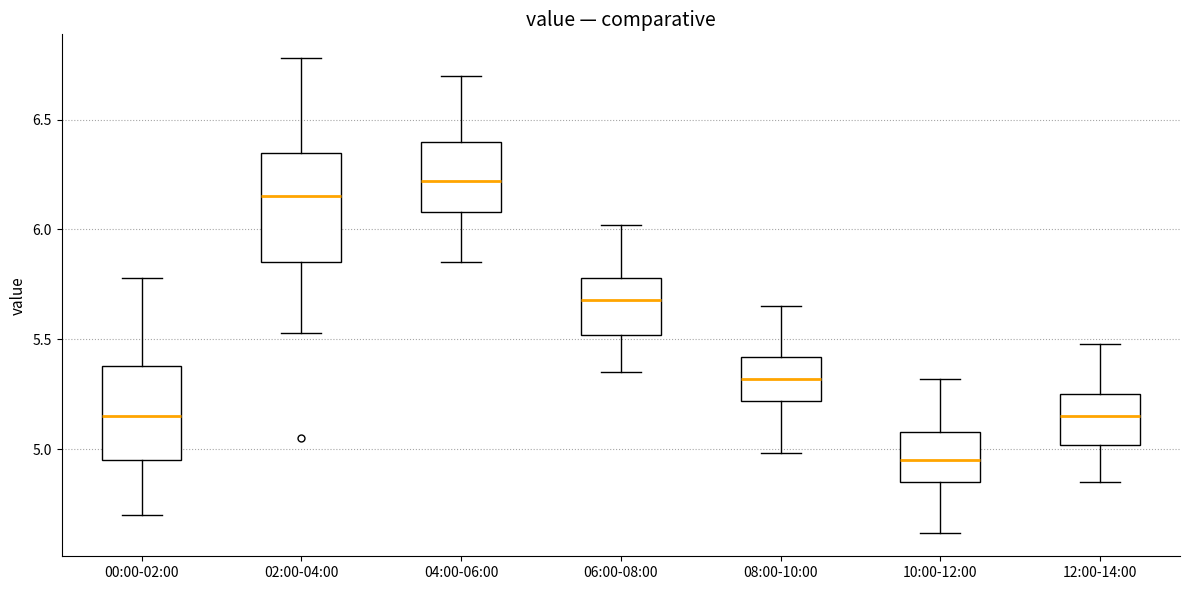

Reading left to right, transcribe this box plot: for each box, give where its median line is, the range the box spans, and where its two whiskers end, as read against the y-axis. The values are not printed on the chart, so give them approximately, as read against the axis.

00:00-02:00: median 5.15, box 4.95 to 5.40, whiskers 4.70 to 5.80
02:00-04:00: median 6.15, box 5.85 to 6.35, whiskers 5.55 to 6.80
04:00-06:00: median 6.20, box 6.10 to 6.40, whiskers 5.85 to 6.70
06:00-08:00: median 5.70, box 5.50 to 5.80, whiskers 5.35 to 6.00
08:00-10:00: median 5.30, box 5.20 to 5.40, whiskers 5.00 to 5.65
10:00-12:00: median 4.95, box 4.85 to 5.10, whiskers 4.60 to 5.30
12:00-14:00: median 5.15, box 5.00 to 5.25, whiskers 4.85 to 5.50